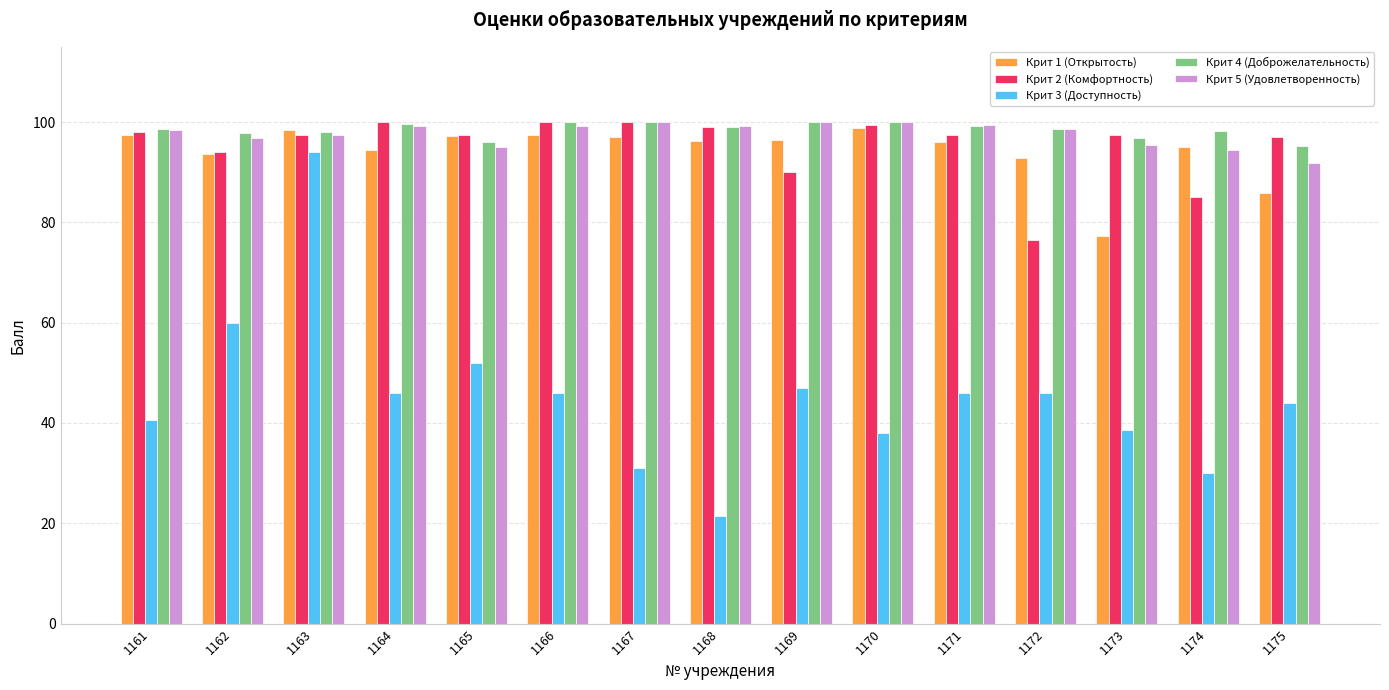

What is the sum of the Крит 3 (Доступность) values at 1167 and 1170?

69.0